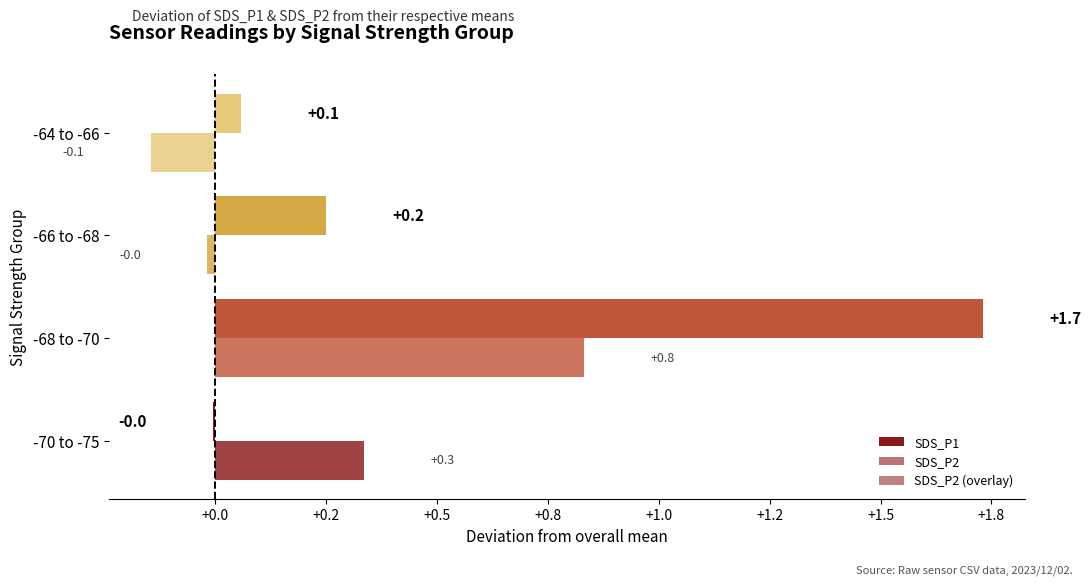

How many negative values does the SDS_P2 series have?

2